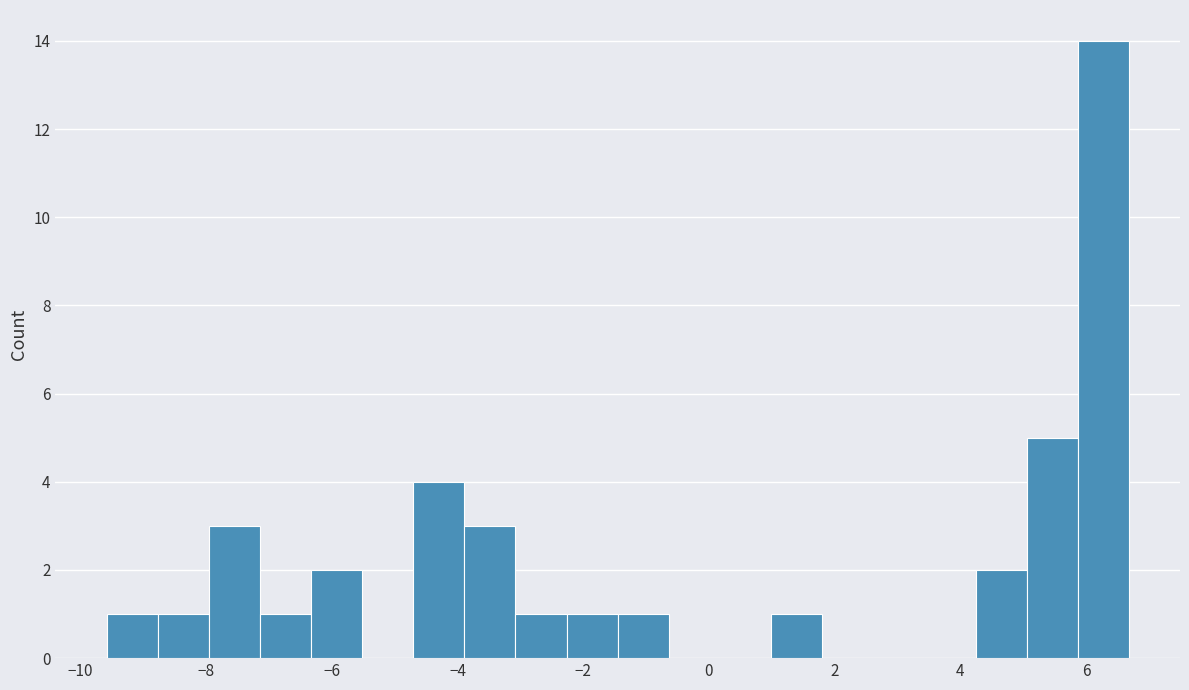

How tall is the bar that spans -3.8 to -3.0 on the x-axis? Neither the bar edges nor the heights are printed on the chart, so give them approximately, as read against the axes.

3